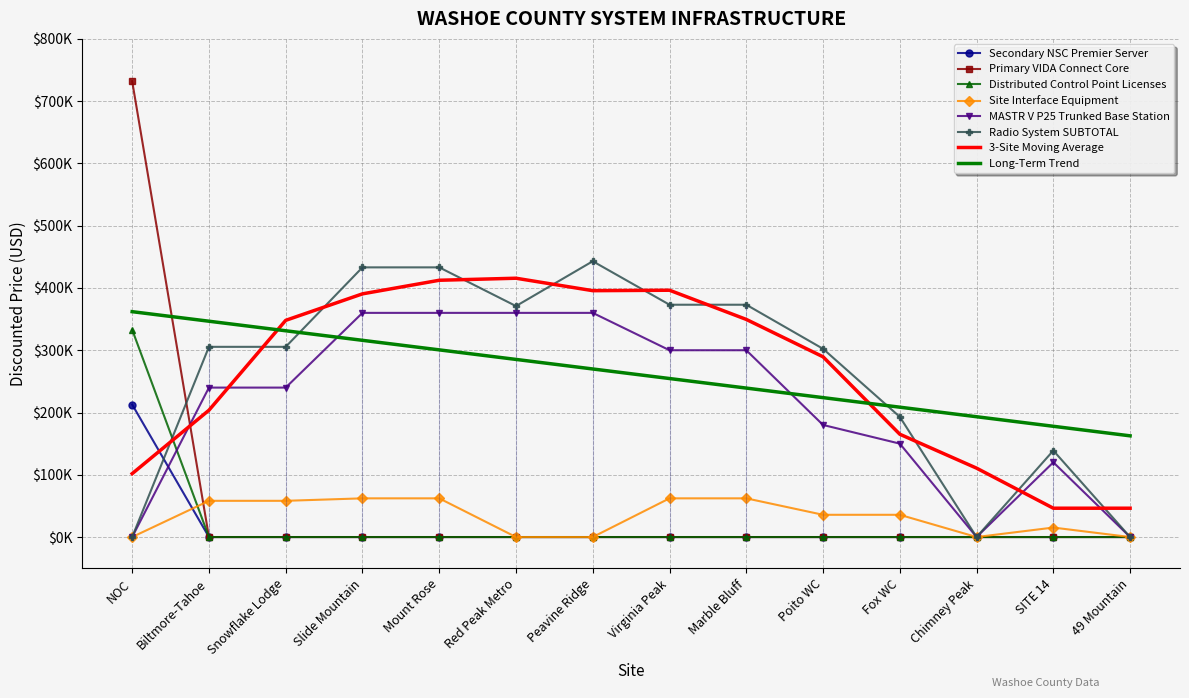

What is the sum of the Site Interface Equipment values at Biltmore-Tahoe and Mount Rose?

120311.6